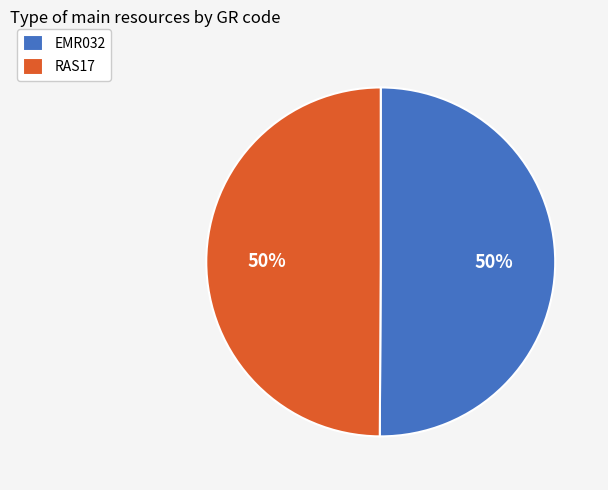

What percentage is the EMR032 slice, to the nearest percent?

50%